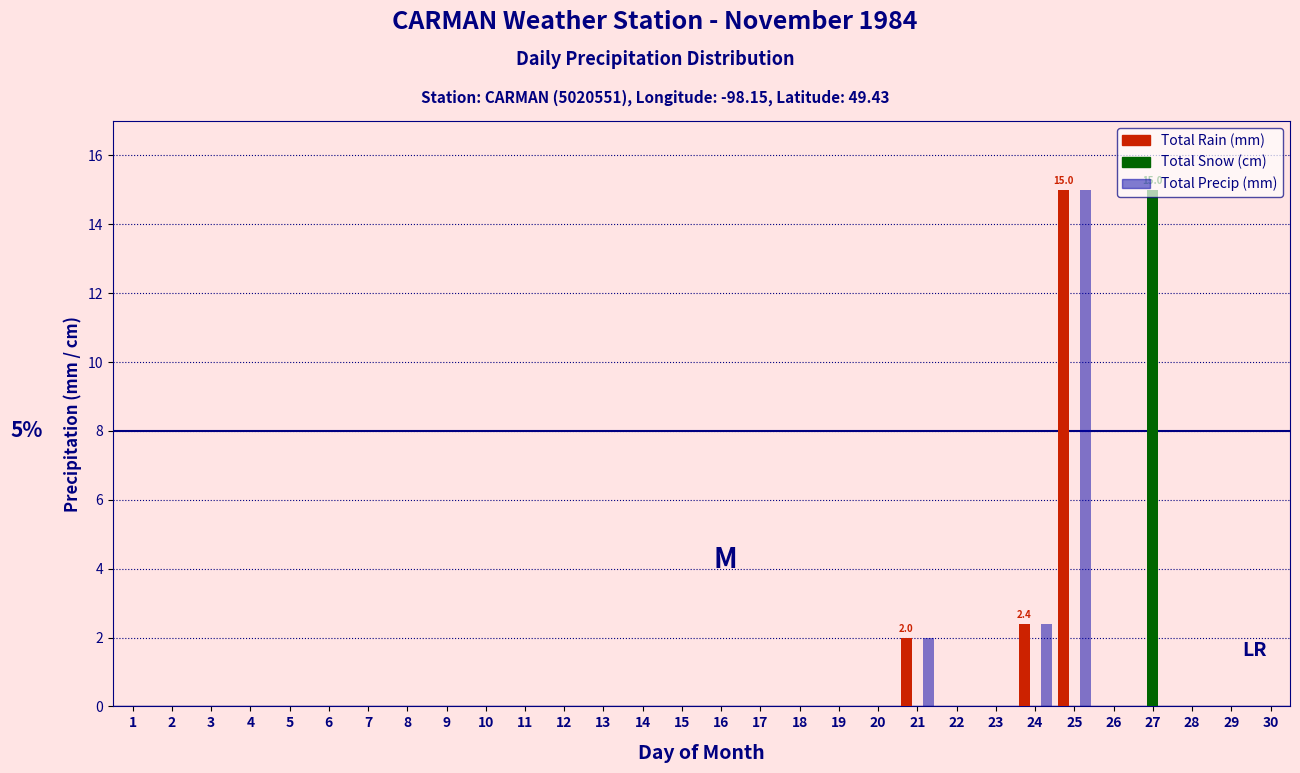

At which category is the sum across all series the highest?

25